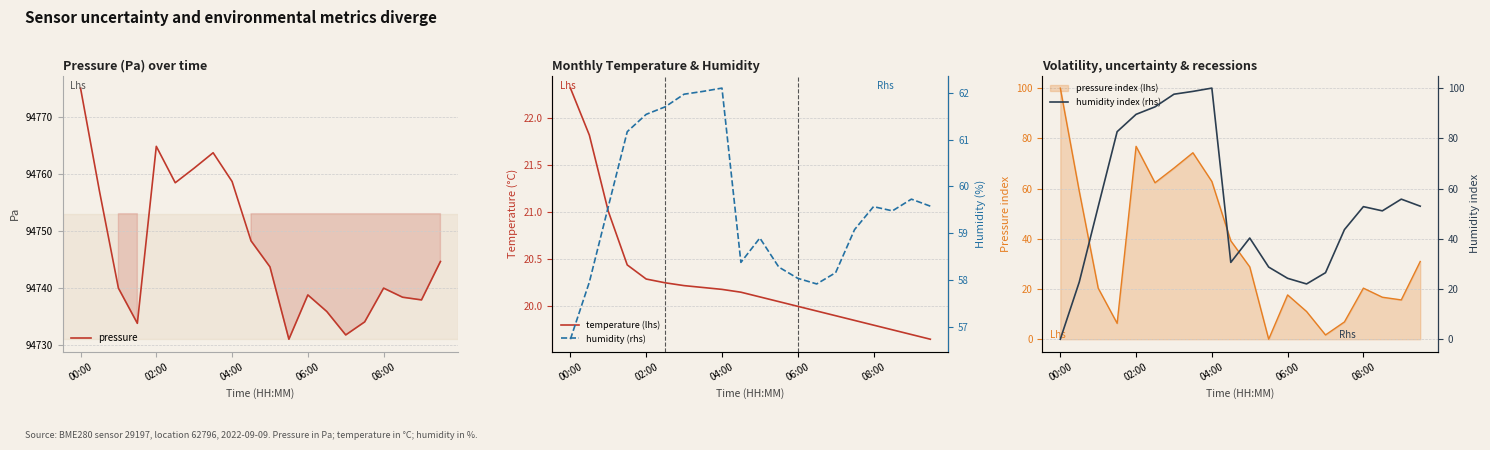

Does the chart have visible grid lines?

Yes